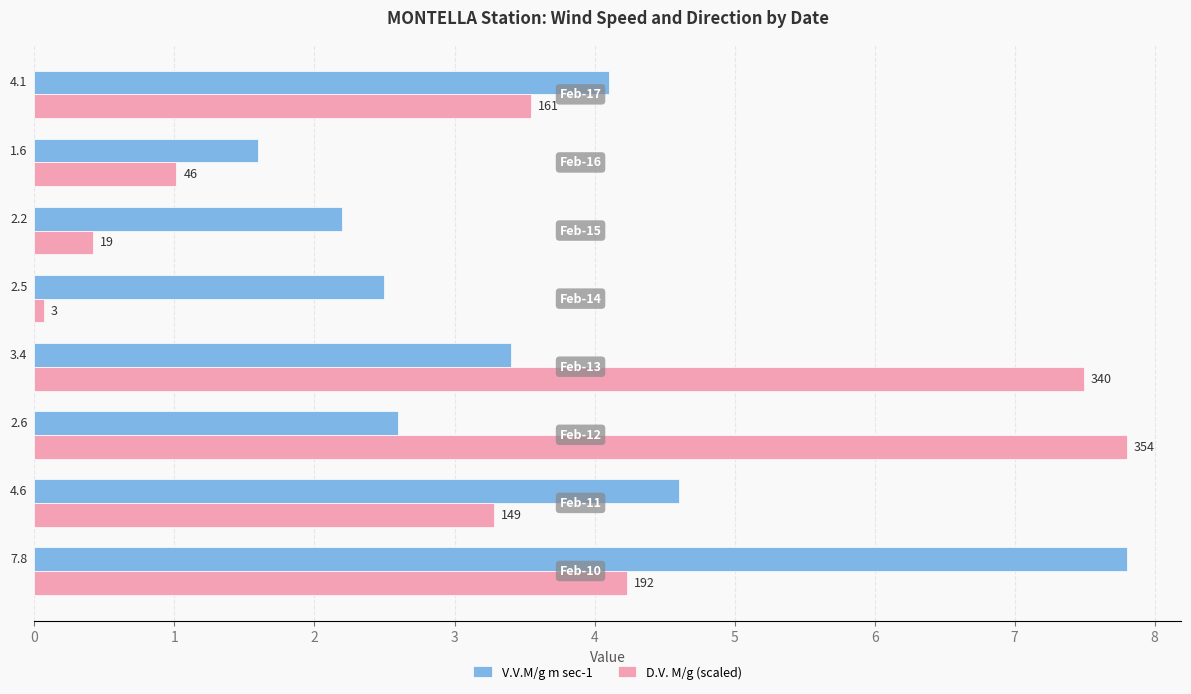

What is the difference between the second highest and minimum values in the V.V.M/g m sec-1 series?

3.0